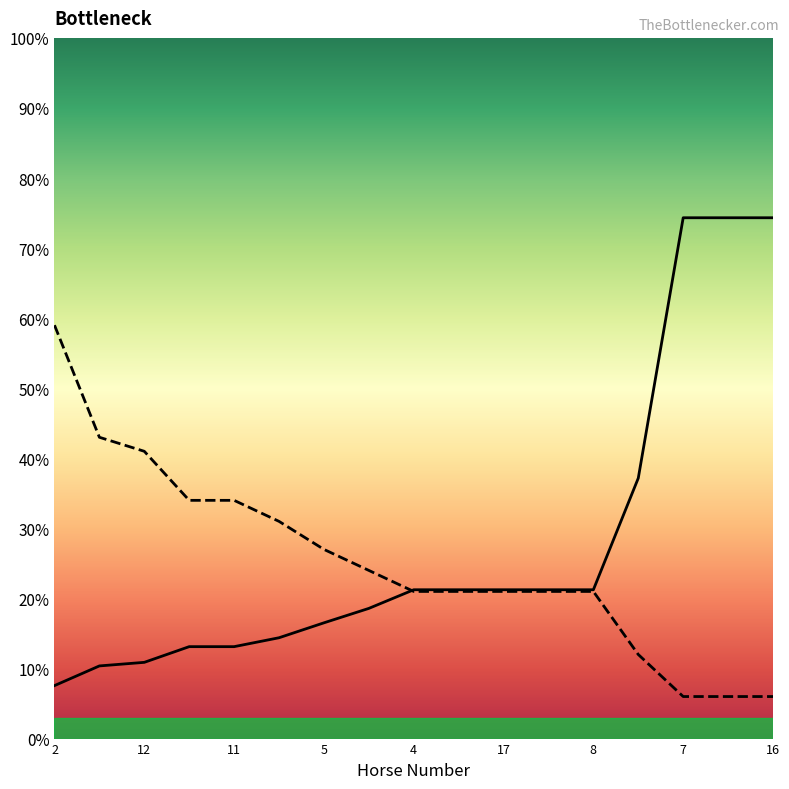

Does the chart have visible grid lines?

No